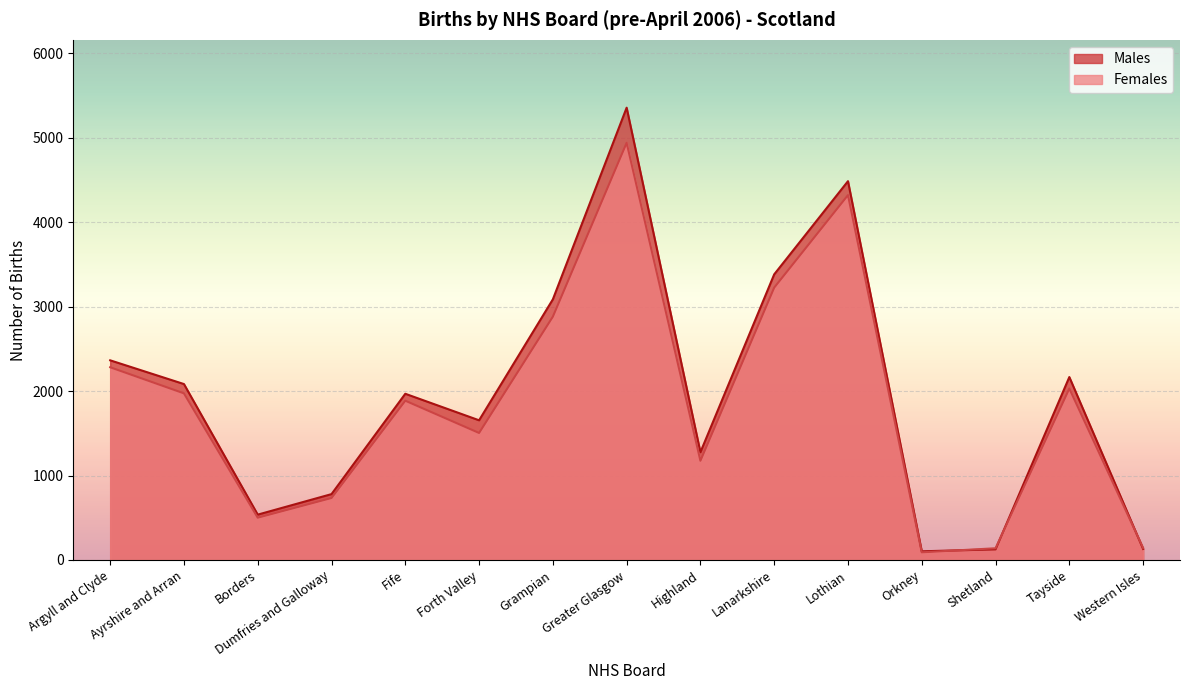

What is the approximate value of Females at Highland, to the nearest 50?

1200